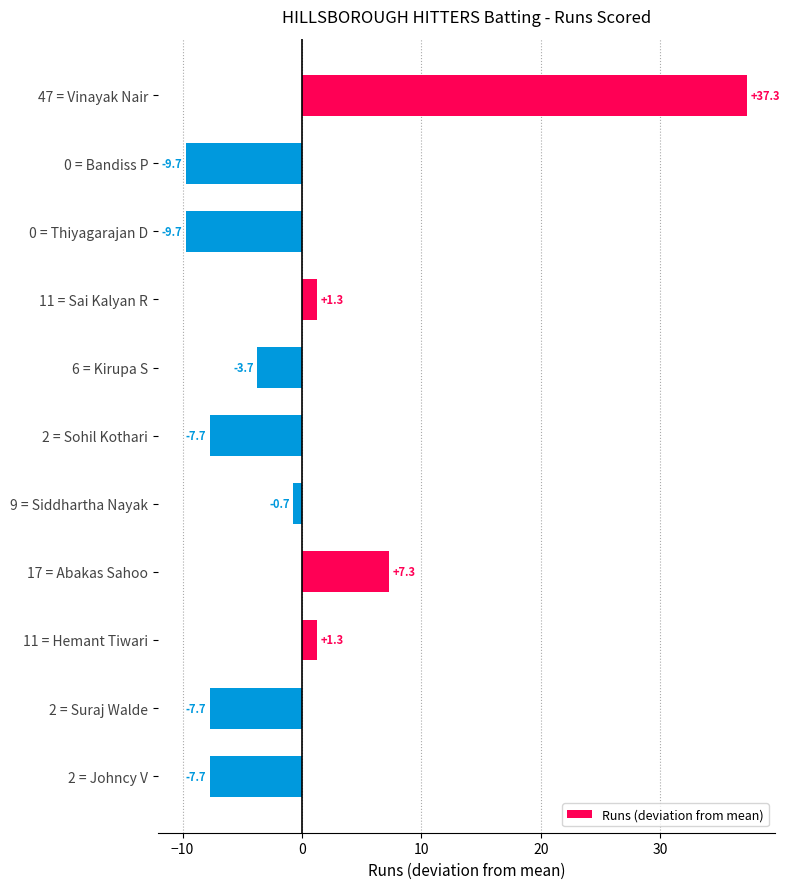

What is the difference between the maximum and minimum values?

47.0